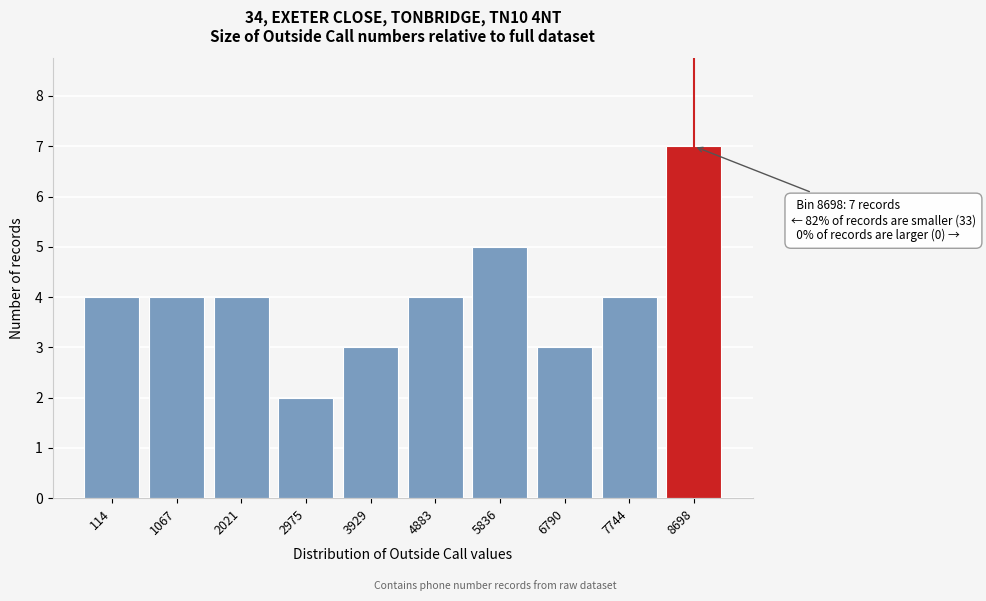

Reading right to left, extract all data points from this chart.

7	4	3	5	4	3	2	4	4	4